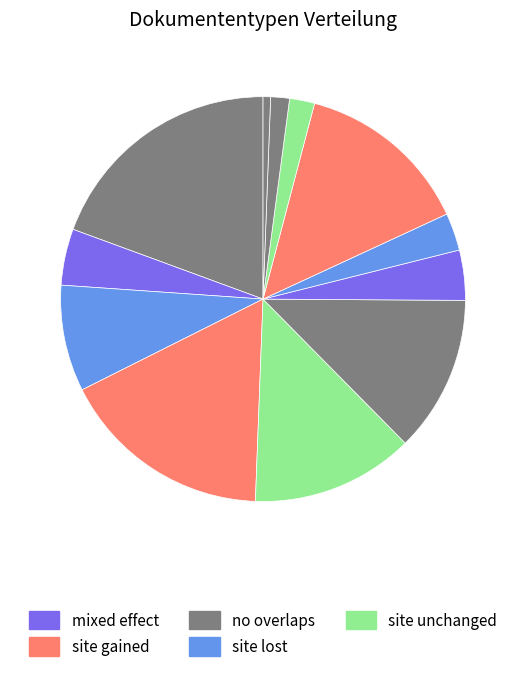

How many slices are in this pie chart?

12